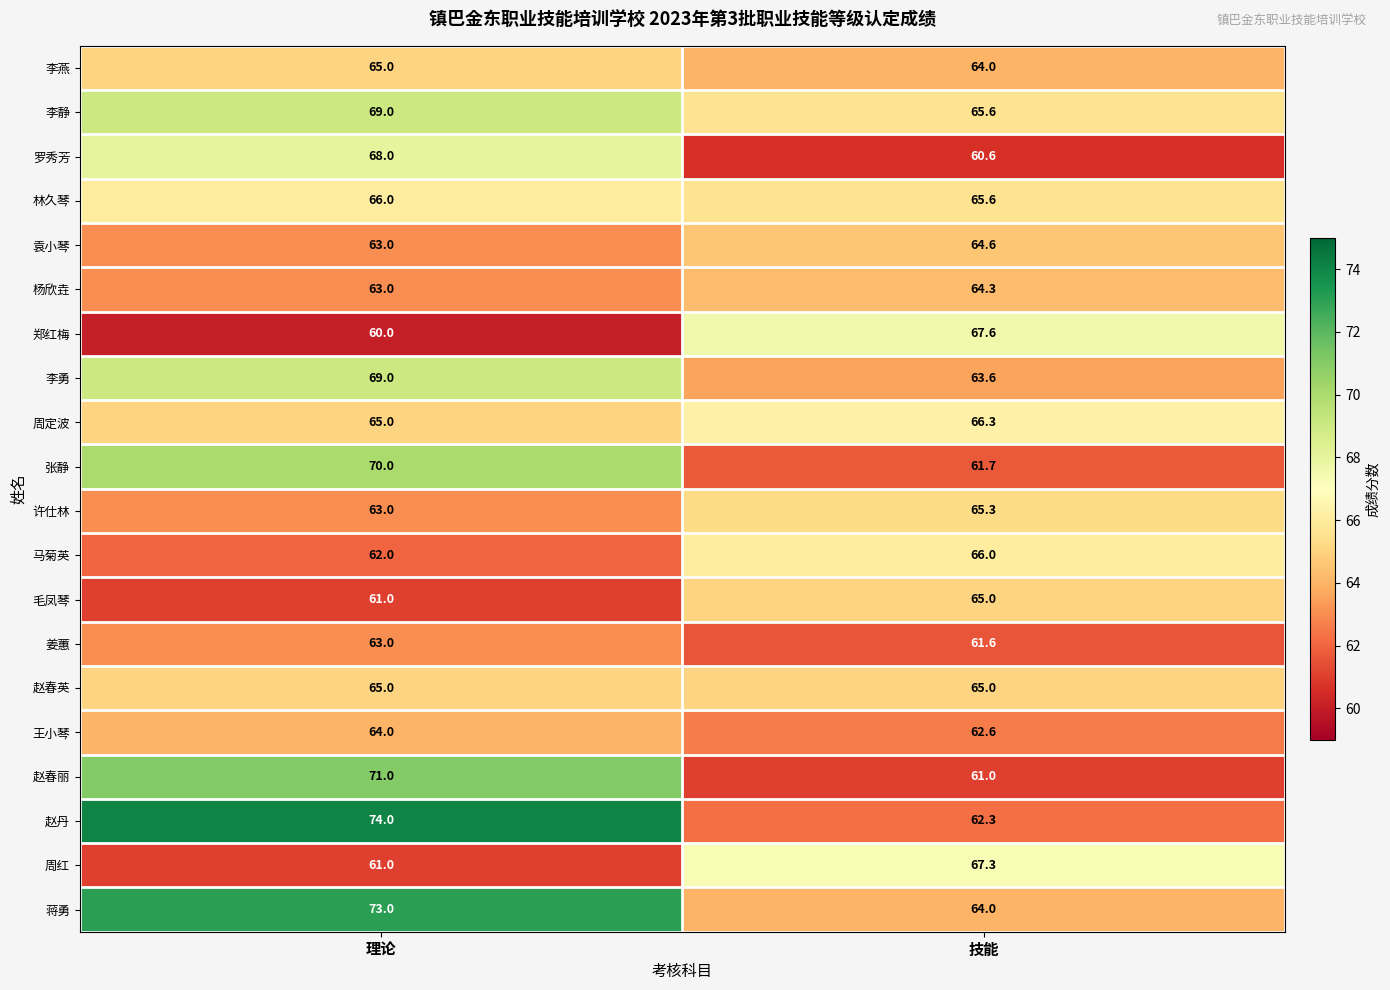

At which label does 林久琴 reach its minimum?

技能